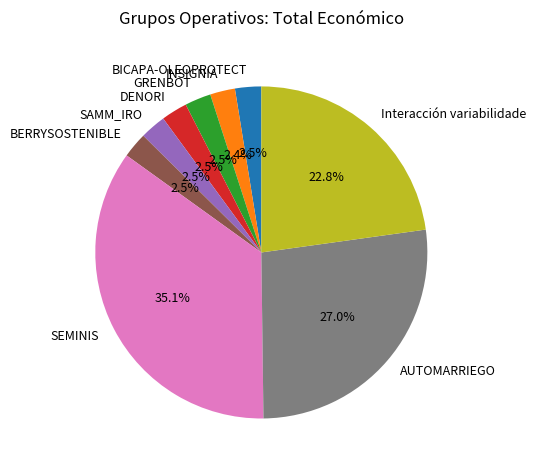

Does Interacción variabilidade account for over 50% of the chart?

No